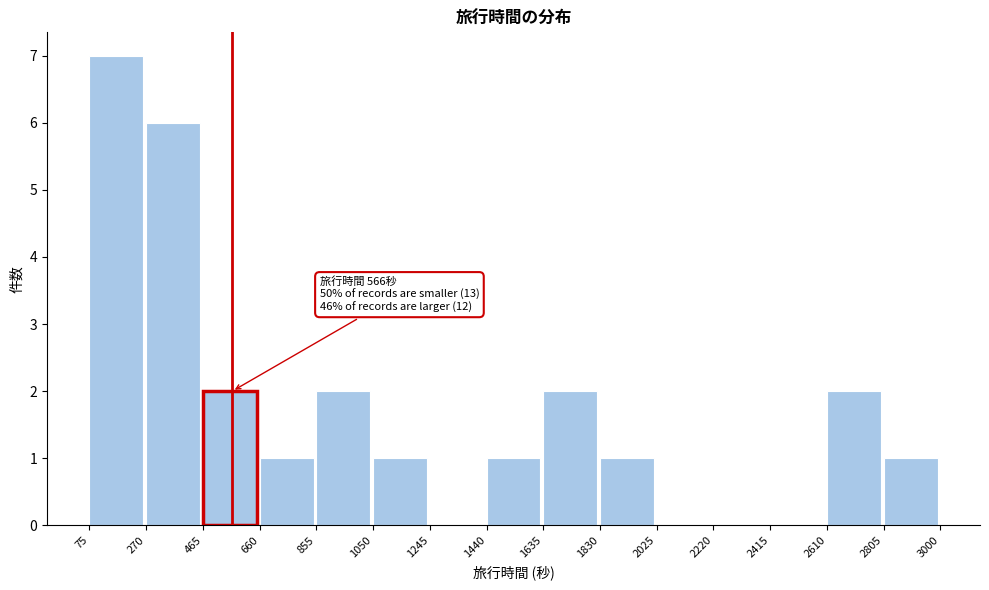

Over which range of the x-axis is the bar tallest?

75 to 270